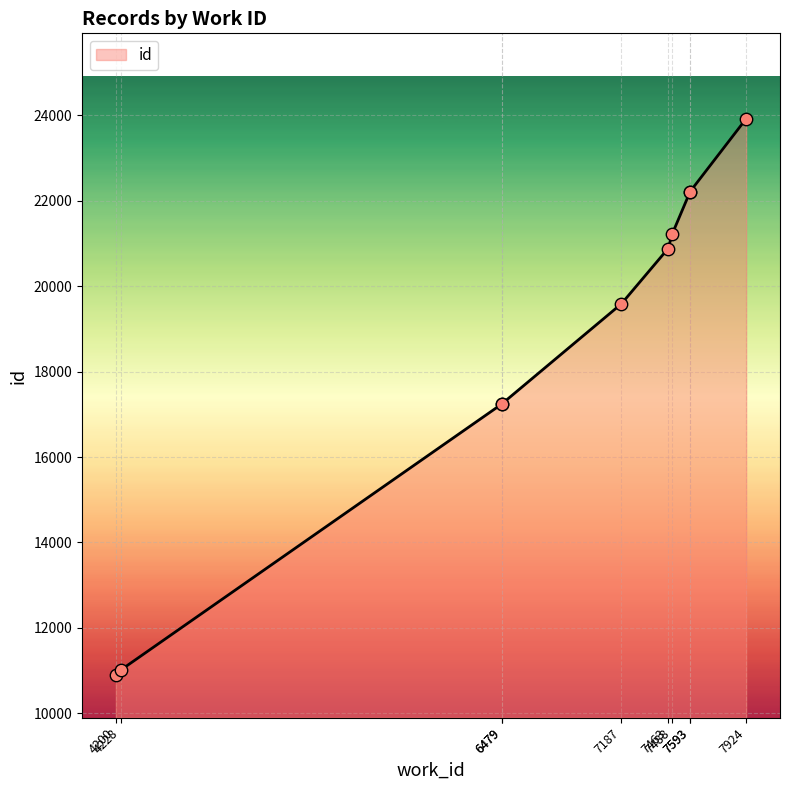

Which has a higher value, 7593 or 6479?

7593